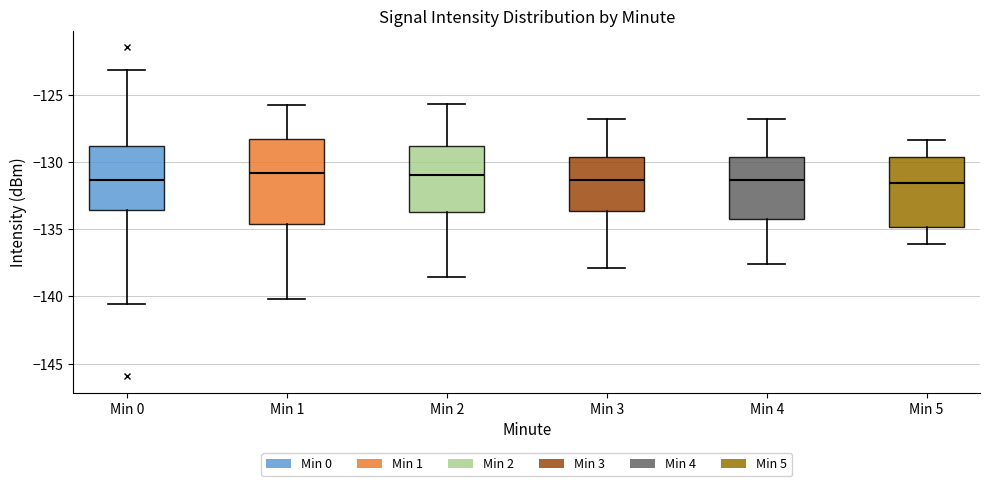

Comparing the boxes themselves (not the whiskers), which one is the tallest?

Min 1